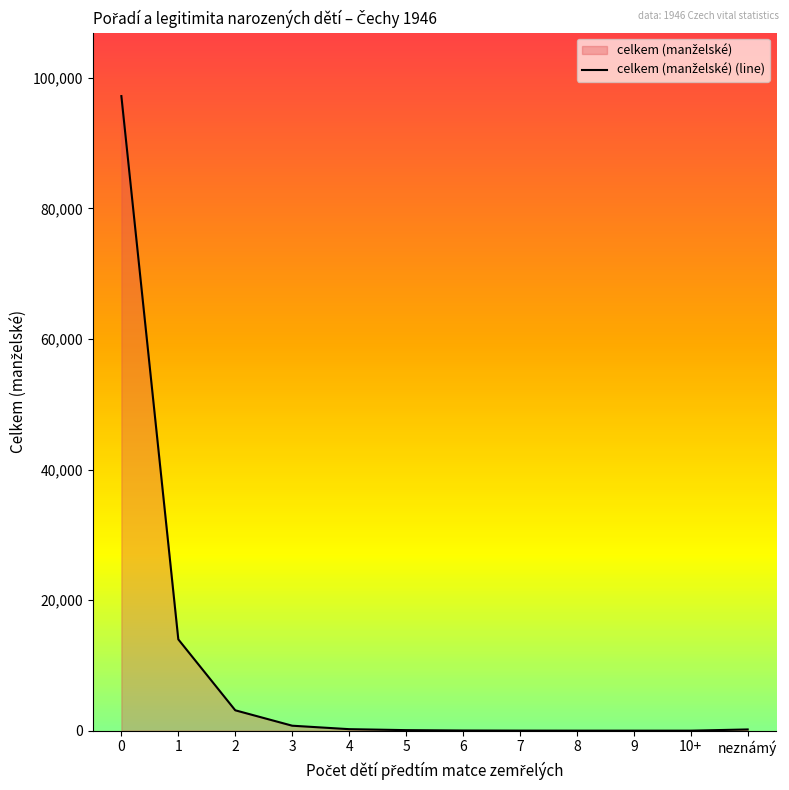

Rank the categories by value from lowest to highest.

9, 10+, 8, 7, 6, 5, neznámý, 4, 3, 2, 1, 0